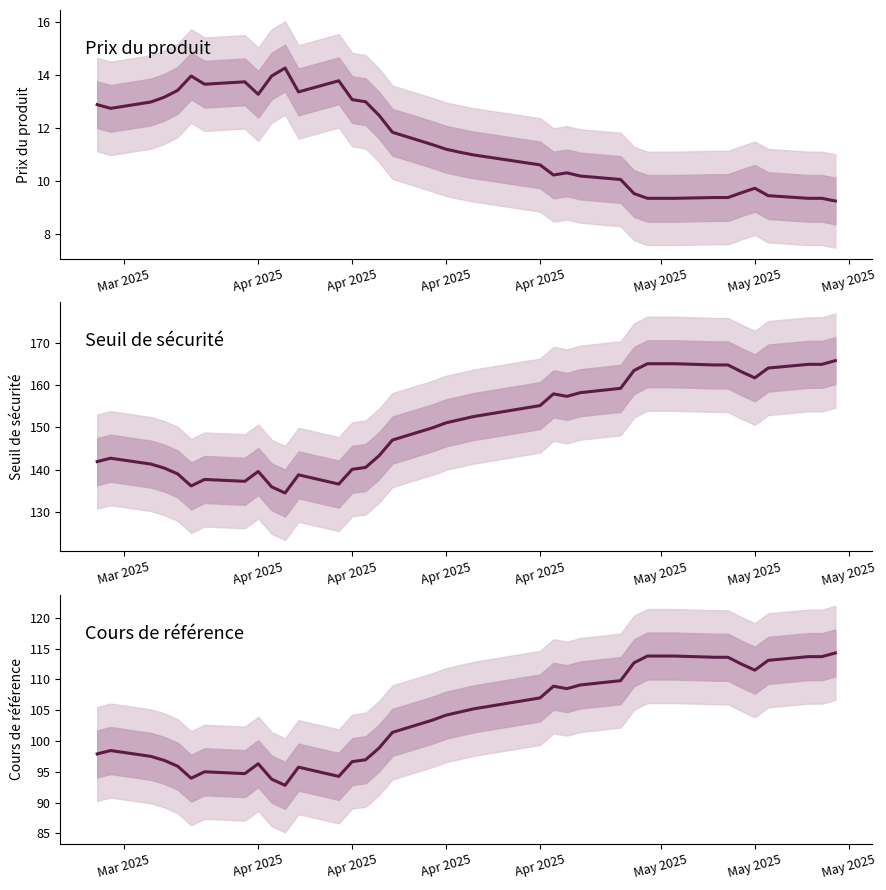

At how many categories does at least one series exceed 128?

37